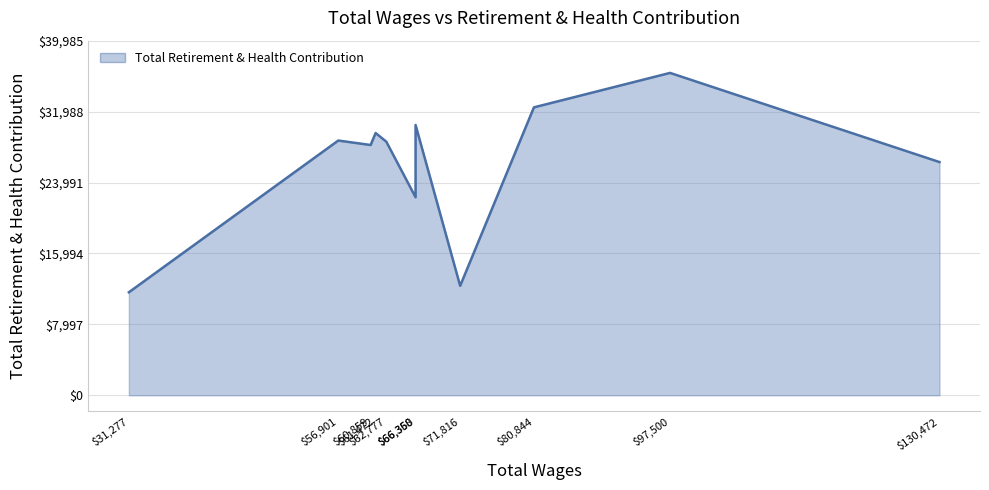

Count the number of categories in the chart.

11